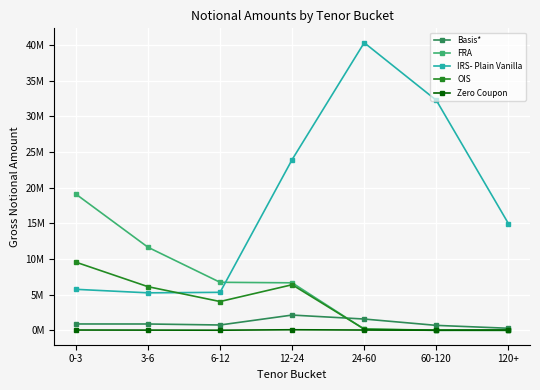

Where is the first local maximum for Basis*?

12-24